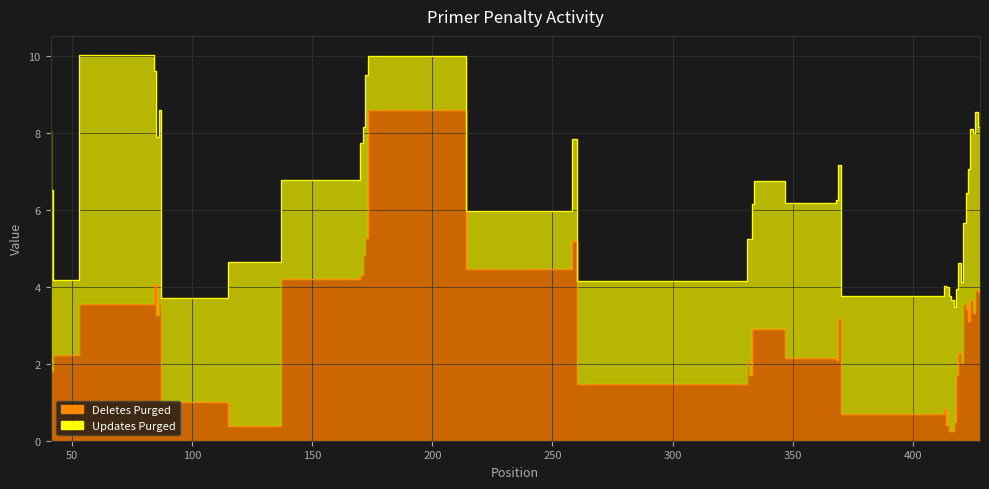

How many points are lower than both their immediate neighbors (excluding endpoints)?

12